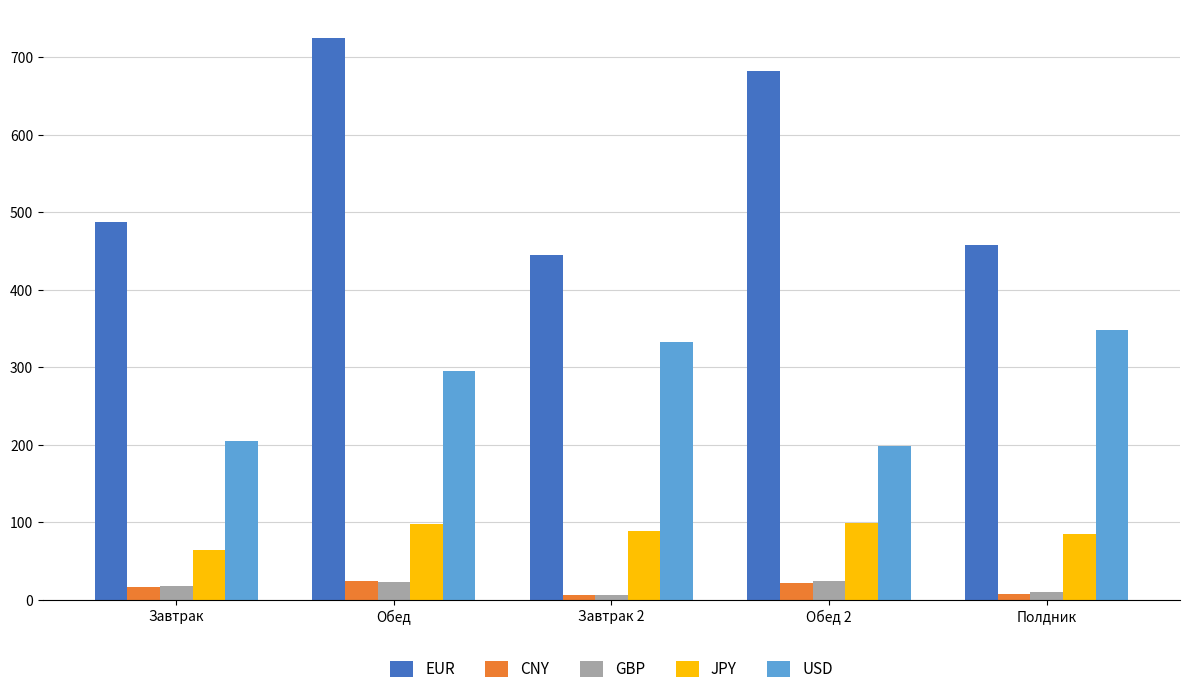

Are the bars grouped side by side (vs. stacked)?

Yes